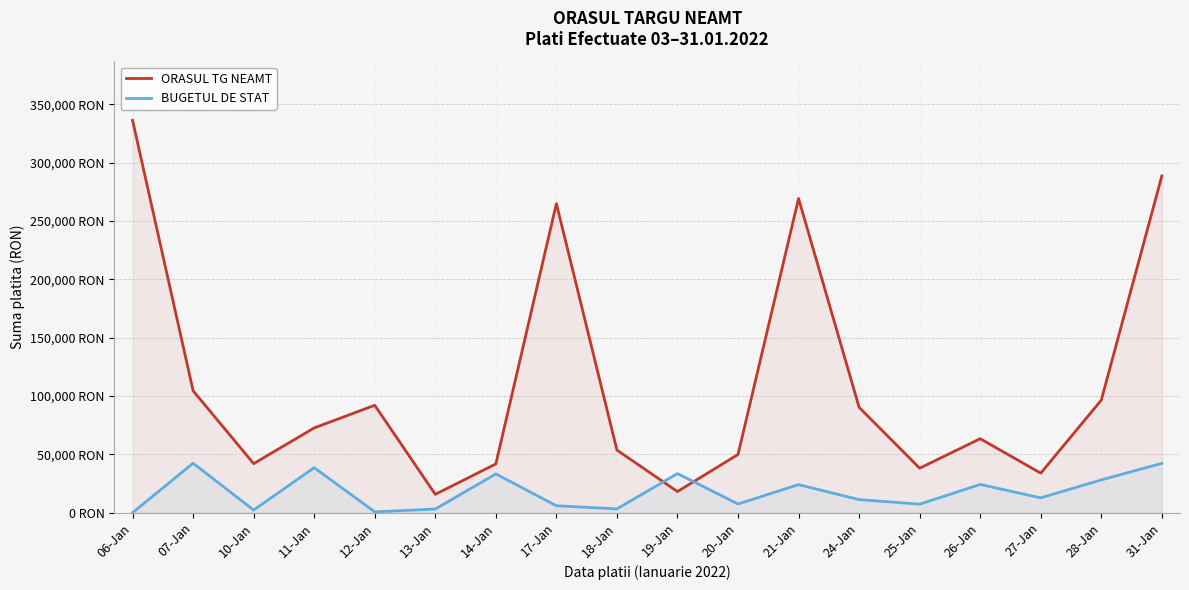

Between 18-Jan and 19-Jan, which series saw the biggest shift?

ORASUL TG NEAMT